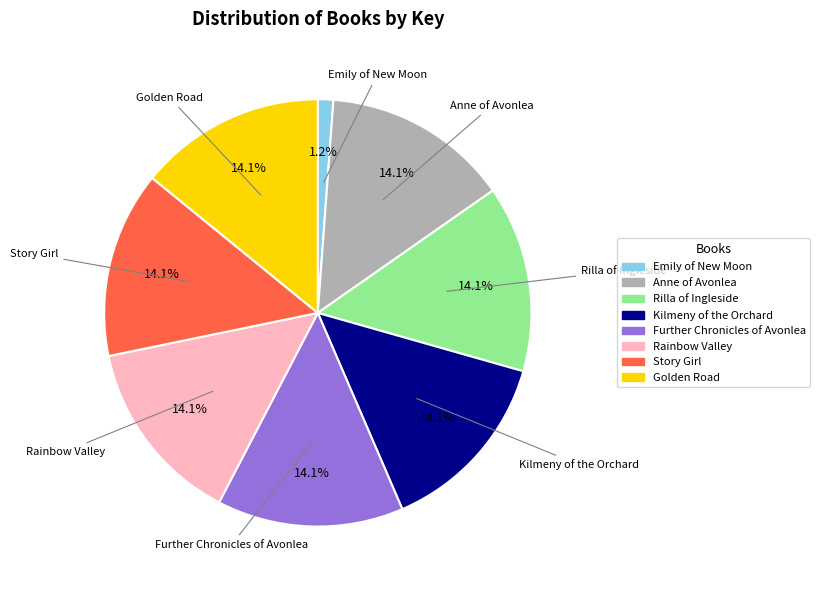

Is it true that Anne of Avonlea is 25% of the pie?

False